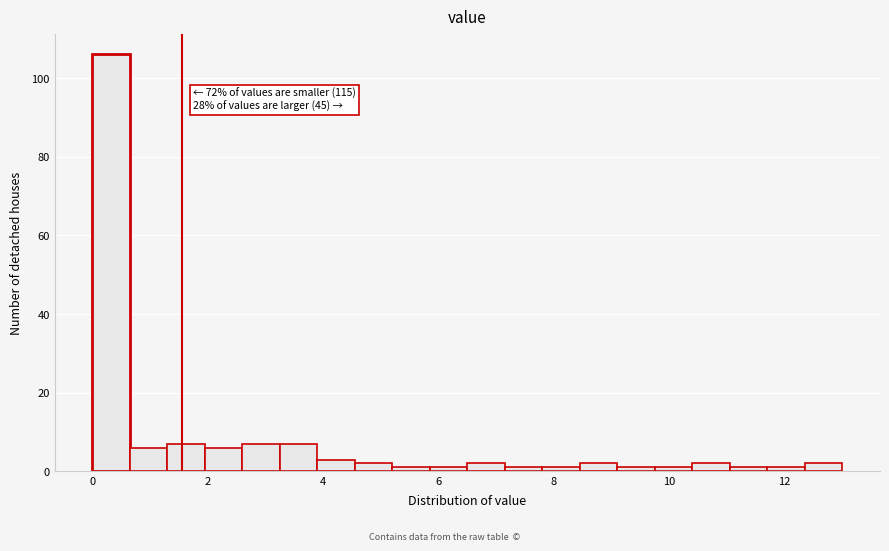

Read against the x-axis, roughly where is the centre of the tallest bar?

0.4